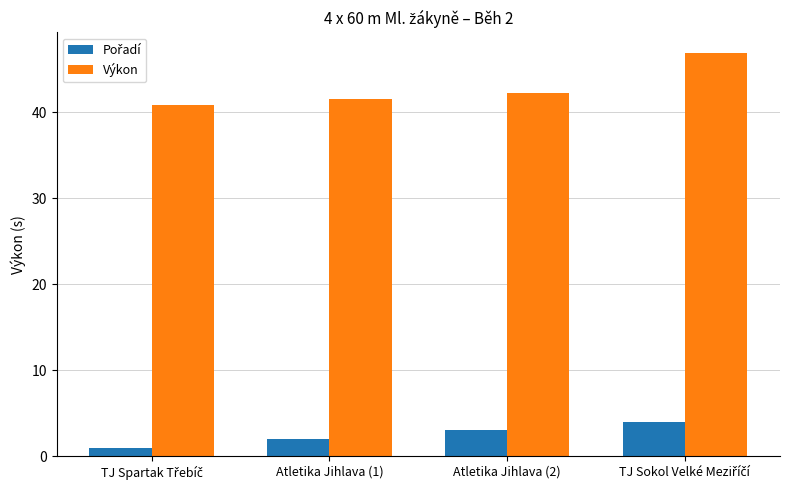

At how many categories does at least one series exceed 24?

4